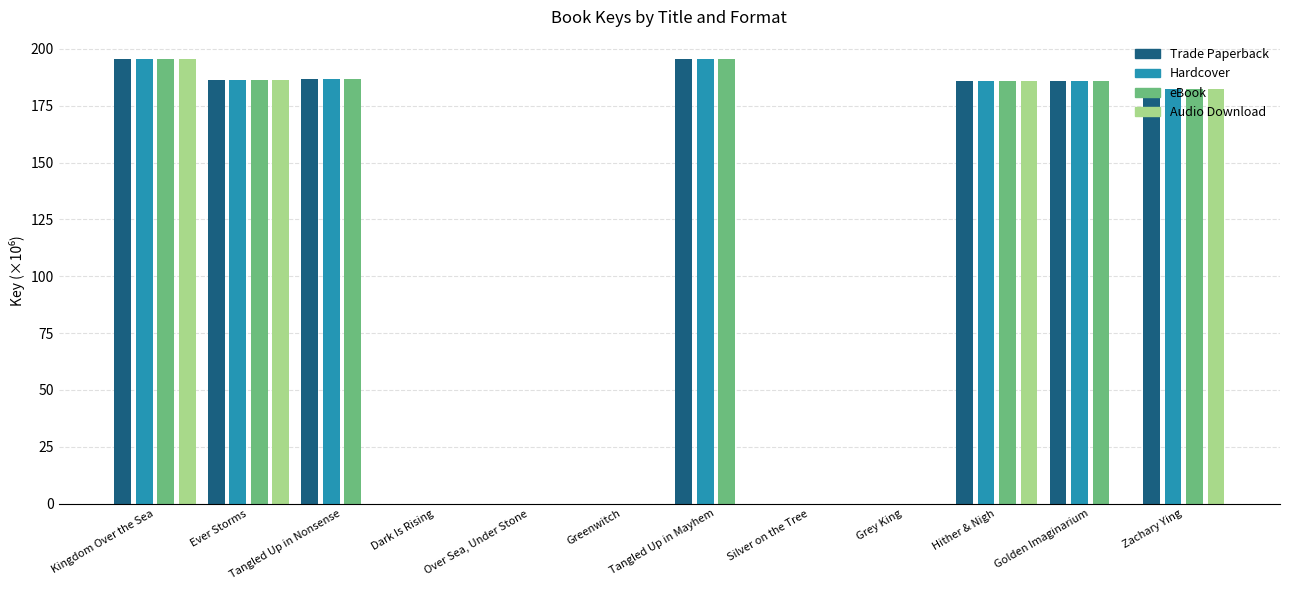

How many data points does each series have?

12